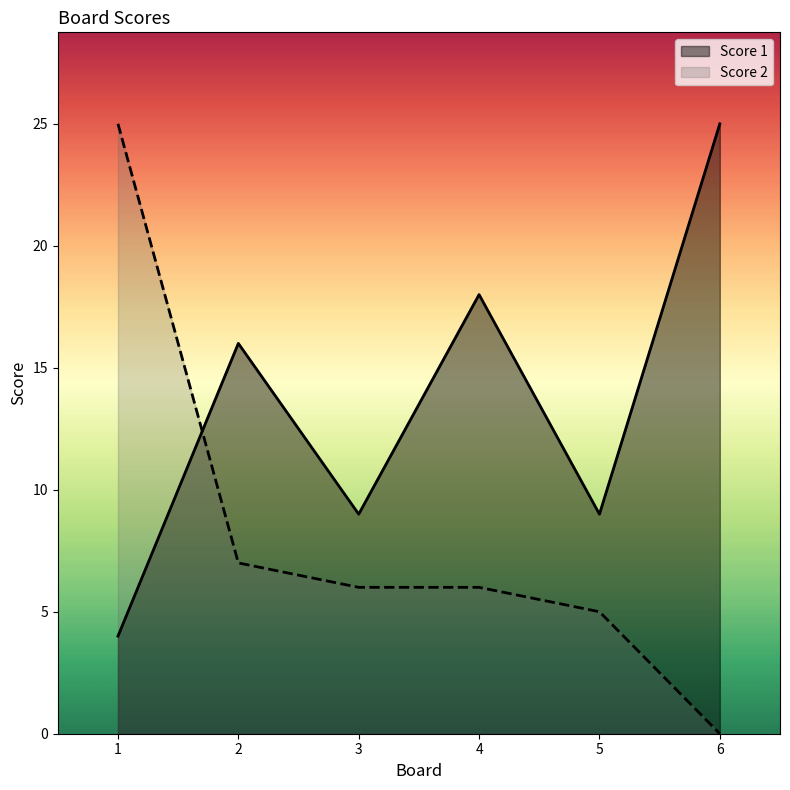

List the series in order of their overall mean, highest first.

Score 1, Score 2